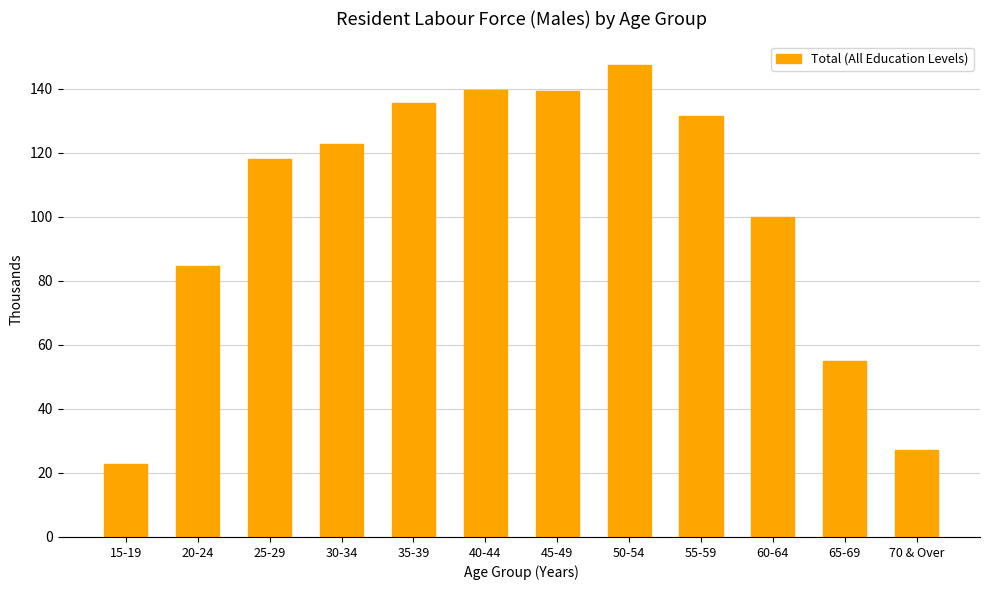

How many bars are there in total?

12